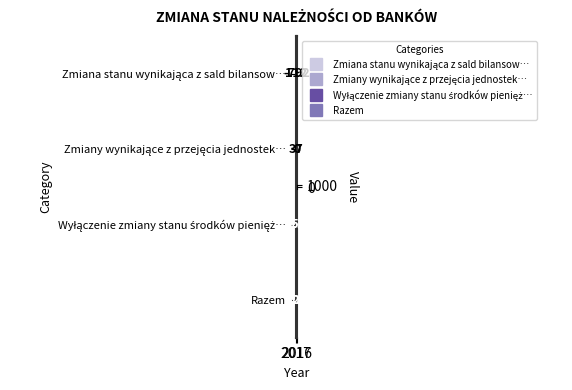

What is the difference between the maximum and minimum values in the Razem series?

375